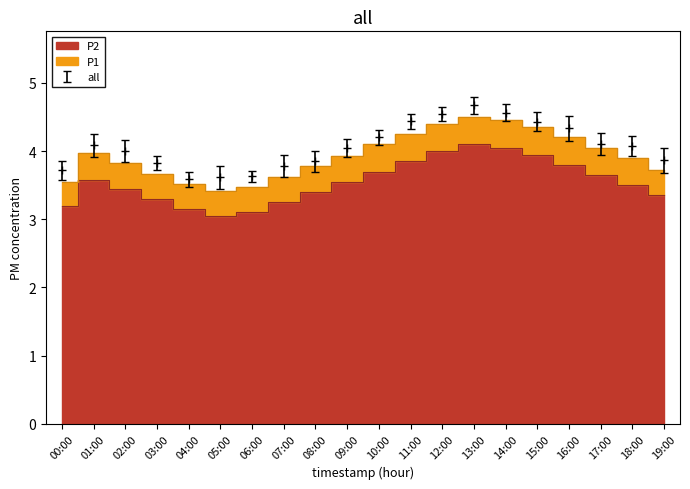

Which series has the largest range (max minus min)?

P1